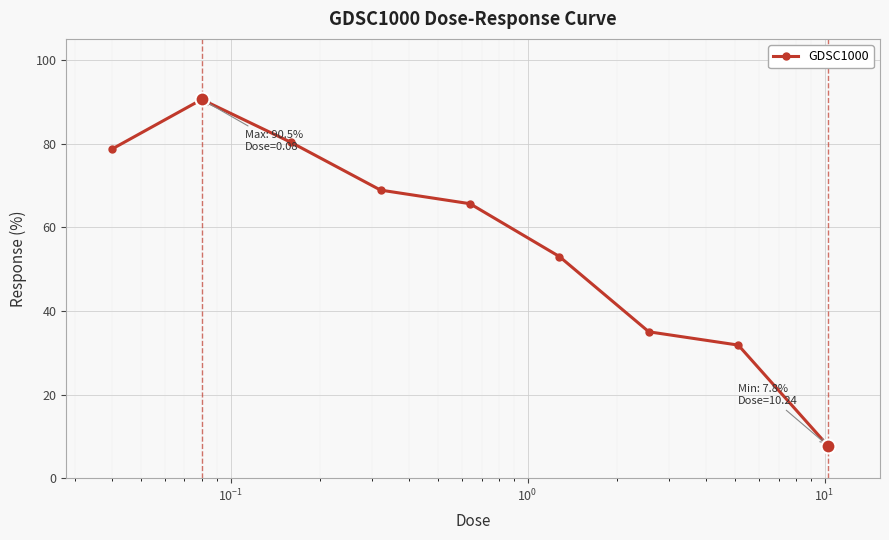

What is the value of the 1st point from the left?

78.7